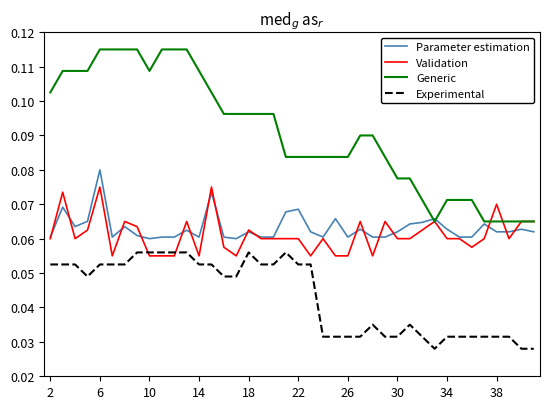

List the series in order of their peak value, lowest first.

Experimental, Validation, Parameter estimation, Generic